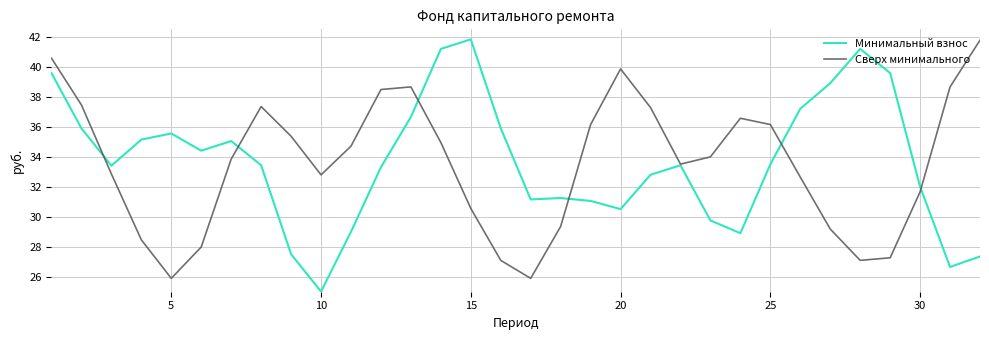

What is the average value of the Сверх минимального series?

33.6